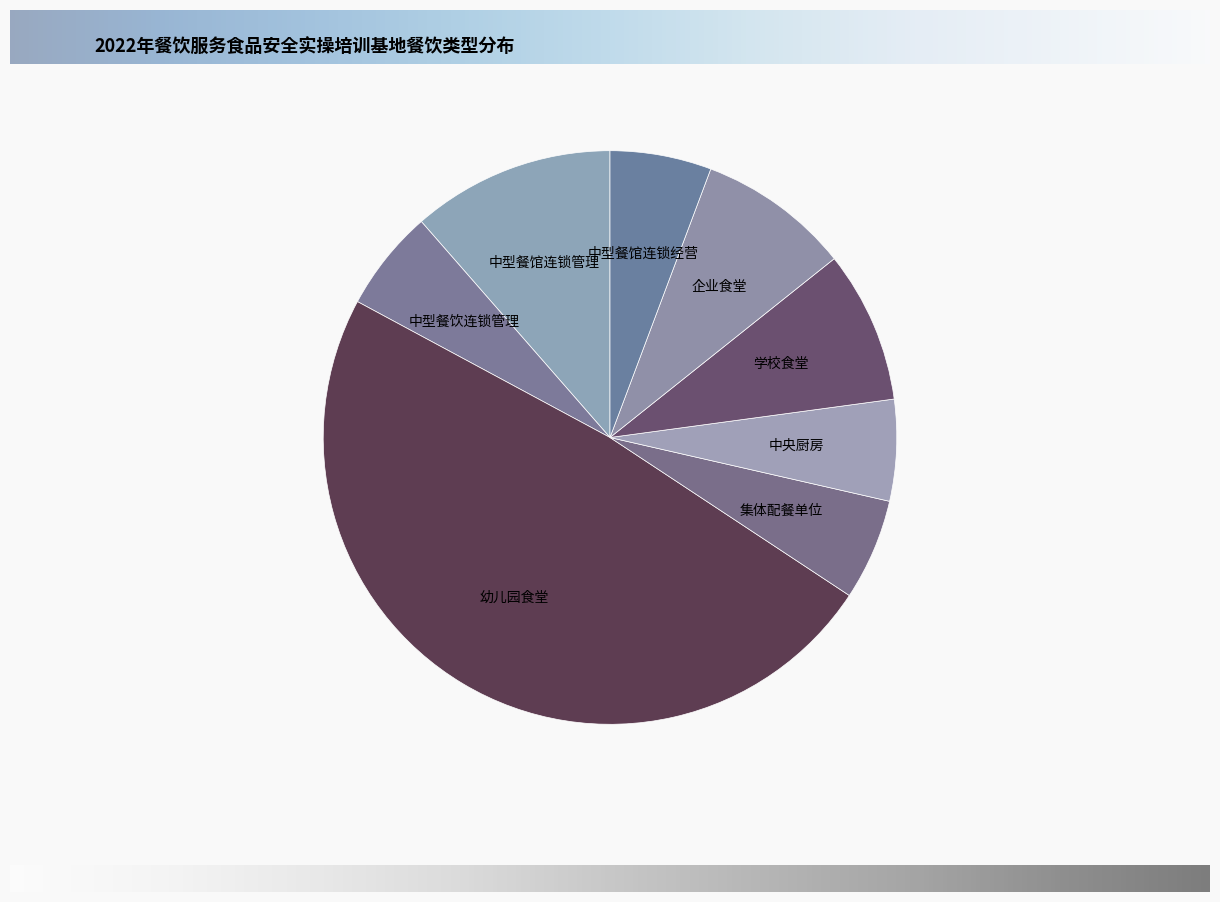

Which slice is the smallest?

中型餐饮连锁管理